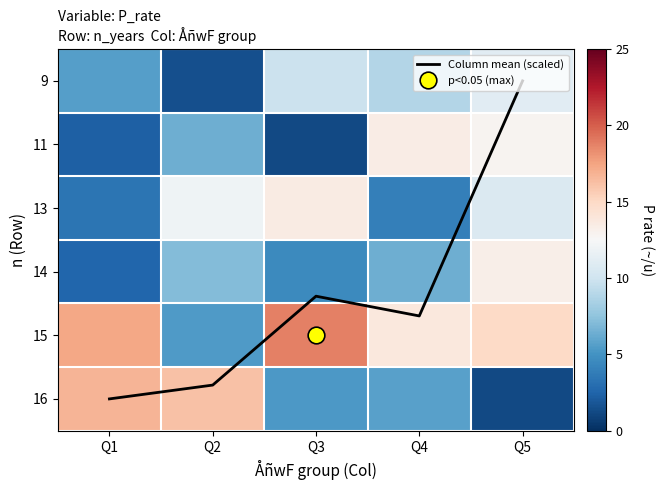

Is the value of 14 at Q5 greater than the value of 9 at Q4?

Yes